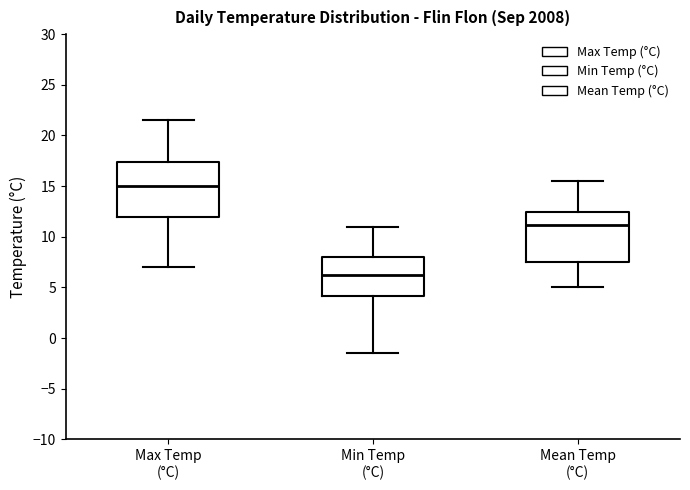

Reading left to right, transcribe this box plot: for each box, give where its median line is, the range the box spans, and where its two whiskers end, as read against the y-axis. The values are not printed on the chart, so give them approximately, as read against the axis.

Max Temp (°C): median 15.0, box 12.0 to 17.5, whiskers 7.0 to 21.5
Min Temp (°C): median 6.5, box 4.0 to 8.0, whiskers -1.5 to 11.0
Mean Temp (°C): median 11.0, box 7.5 to 12.5, whiskers 5.0 to 15.5